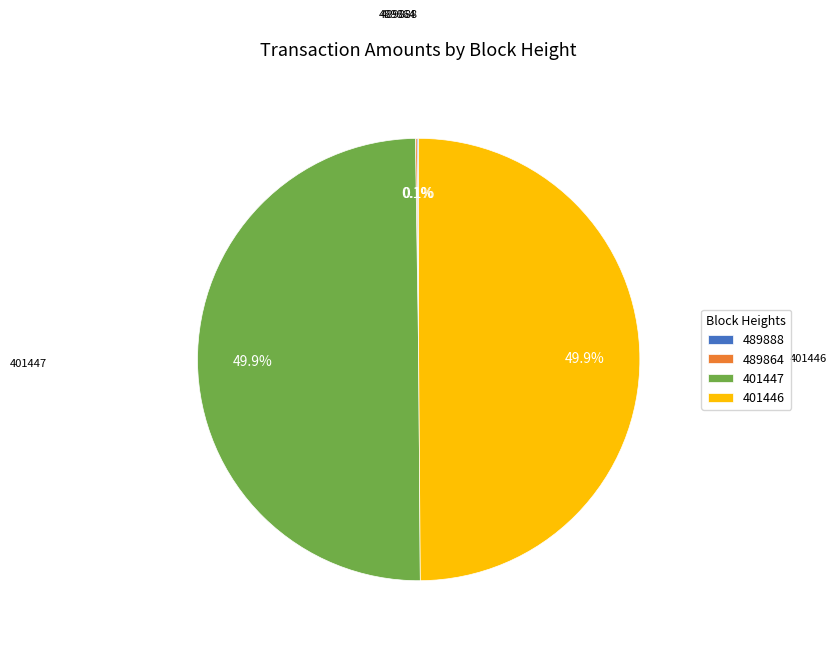

How much of the chart is everything except 401446?

50.1%